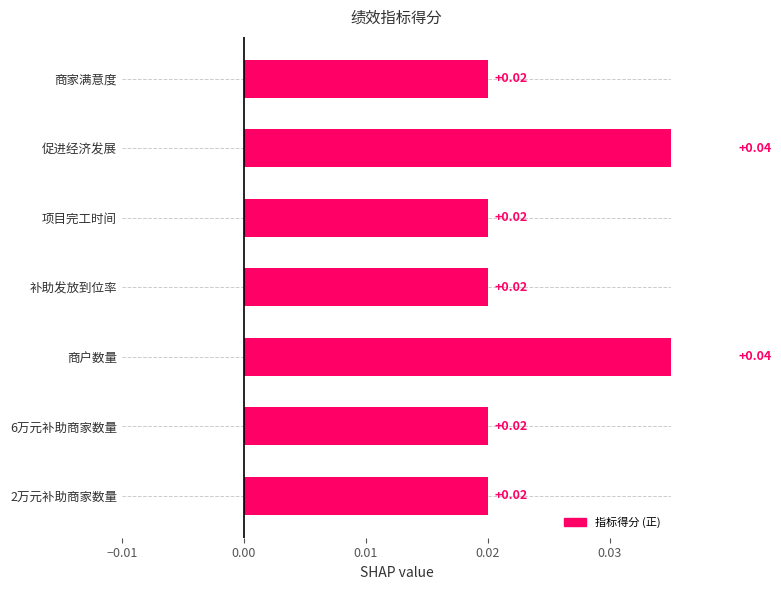

Is it true that the value at 商户数量 is 0.0?

False